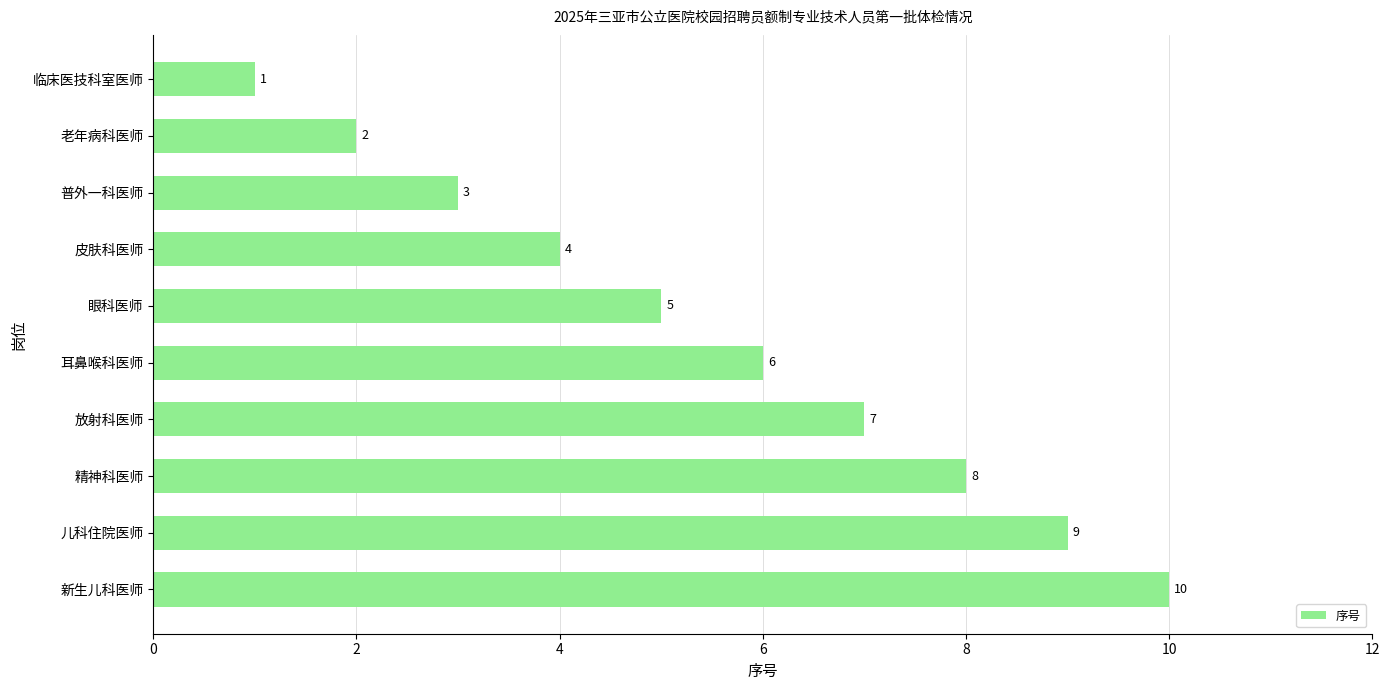

What is the label of the 3rd bar from the top?

普外一科医师